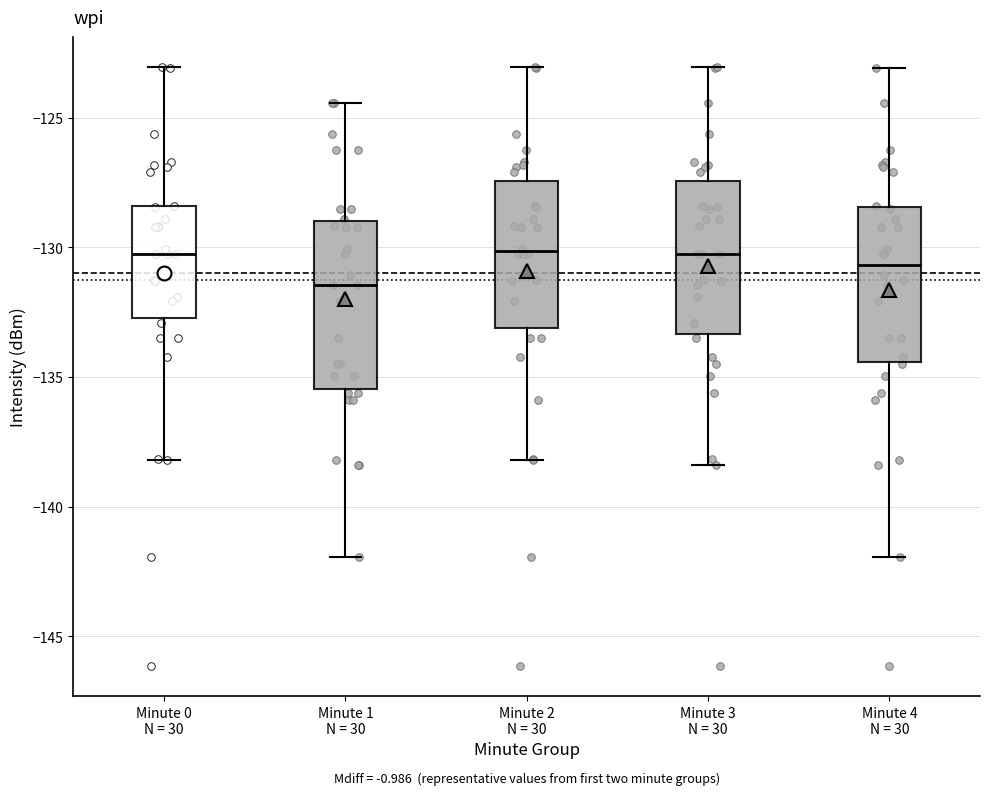

Which box's median line is the lowest?

Minute 1 N = 30